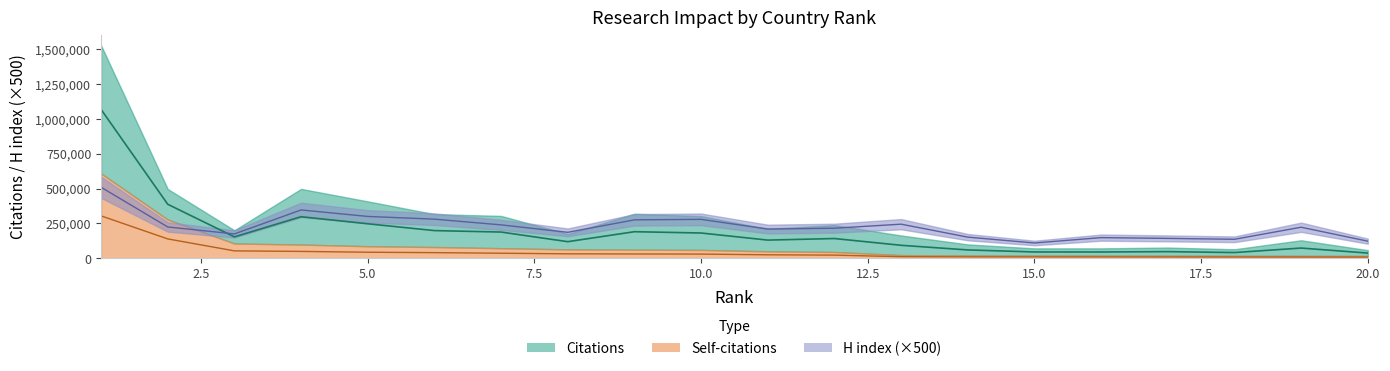

Reading left to right, extract all data points from this chart.

Citations: 1=1067829.0	2=387291.0	3=153278.5	4=297920.5	5=247253.0	6=198436.5	7=187911.5	8=118902.0	9=190444.5	10=181090.0	11=130261.5	12=141464.5	13=92948.5	14=59640.0	15=45108.0	16=44919.5	17=47471.5	18=40901.5	19=73122.5	20=37207.0
Self-citations: 1=304119.5	2=138797.0	3=52965.0	4=49120.5	5=43172.0	6=40225.5	7=36023.5	8=31781.0	9=30775.0	10=29935.5	11=24804.0	12=22477.5	13=11220.0	14=9984.5	15=9636.5	16=9374.5	17=9082.5	18=8636.0	19=8567.0	20=8155.5
H index: 1=509500.0	2=224500.0	3=174500.0	4=346500.0	5=300000.0	6=280500.0	7=239500.0	8=186000.0	9=275500.0	10=279000.0	11=209500.0	12=215500.0	13=244500.0	14=151500.0	15=109500.0	16=148000.0	17=142500.0	18=136000.0	19=222500.0	20=122500.0